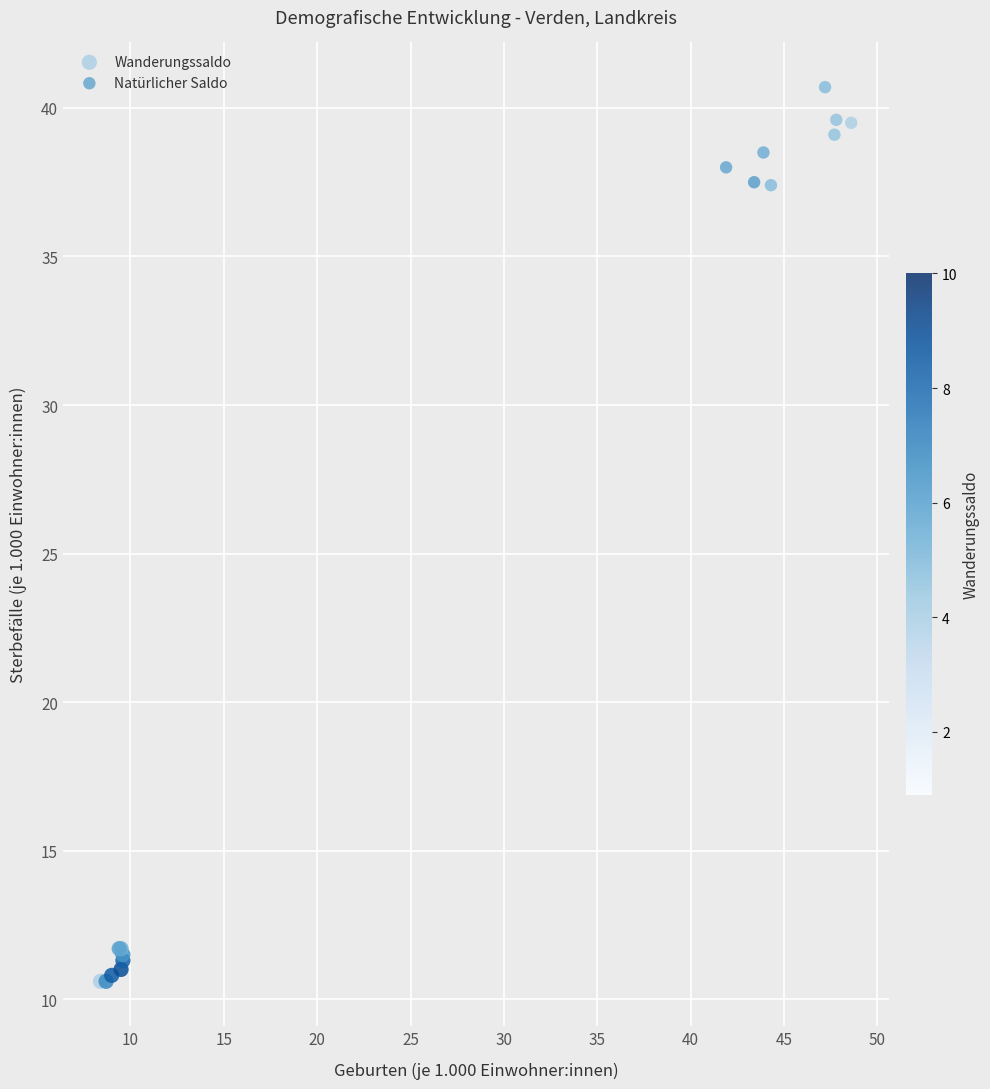

Which series reaches the minimum Y coordinate?

Wanderungssaldo